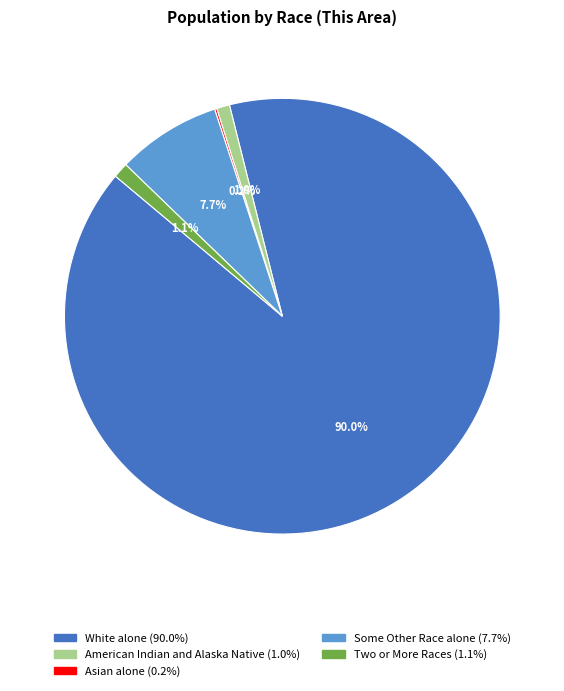

Is there a majority slice in this chart?

Yes